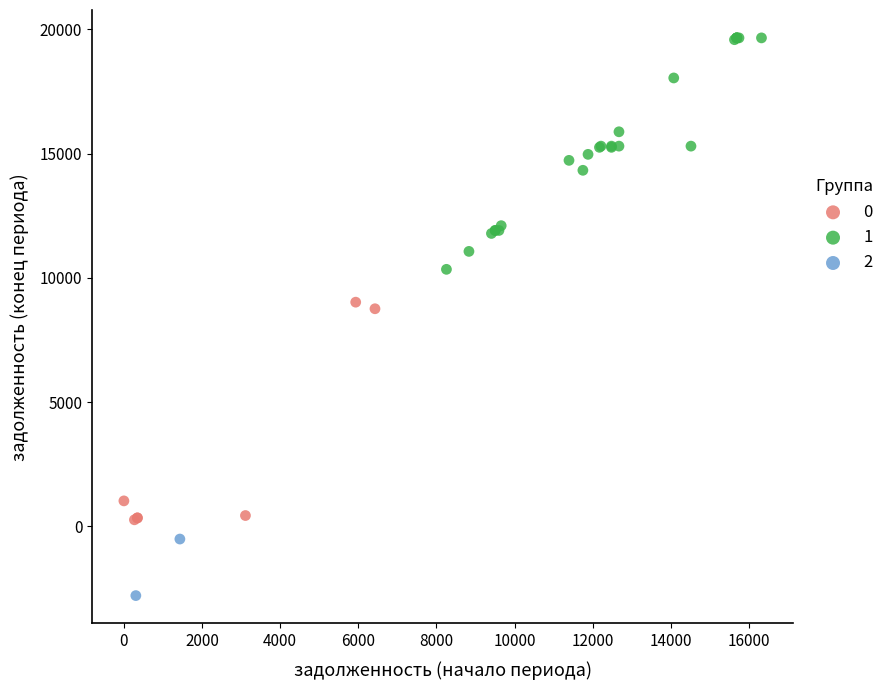

Which series contains the highest Y value?

1